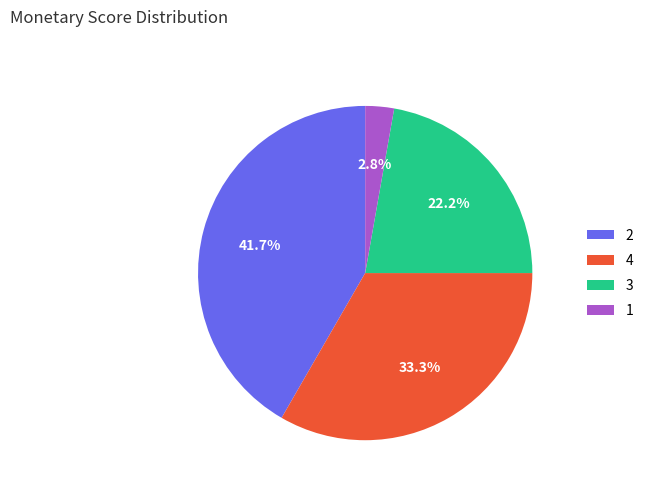

Do 1 and 4 together represent more than half of the pie?

No